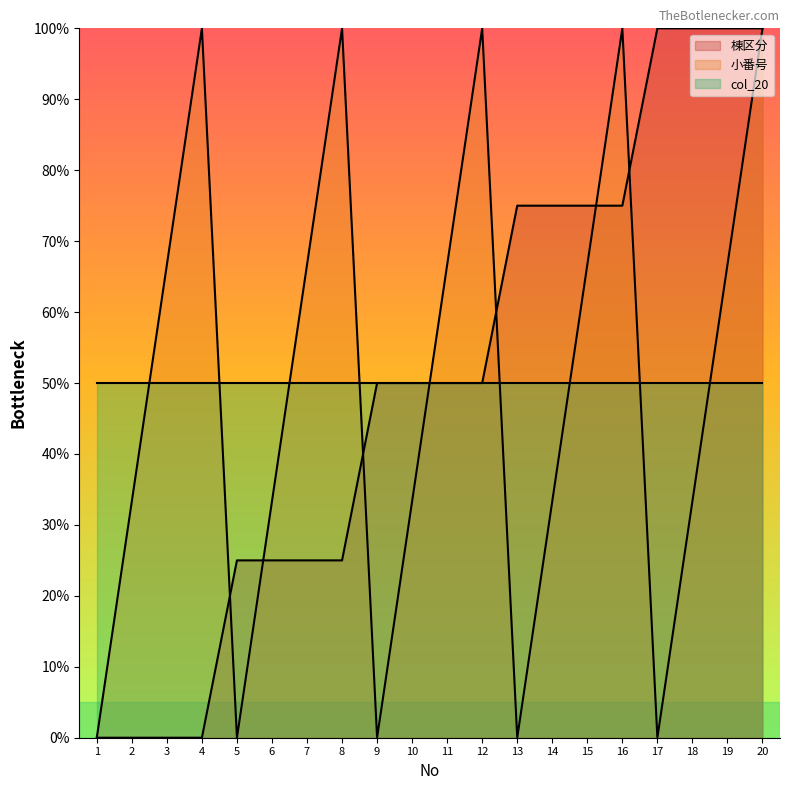

How many values in the 棟区分 series are below 50?

8